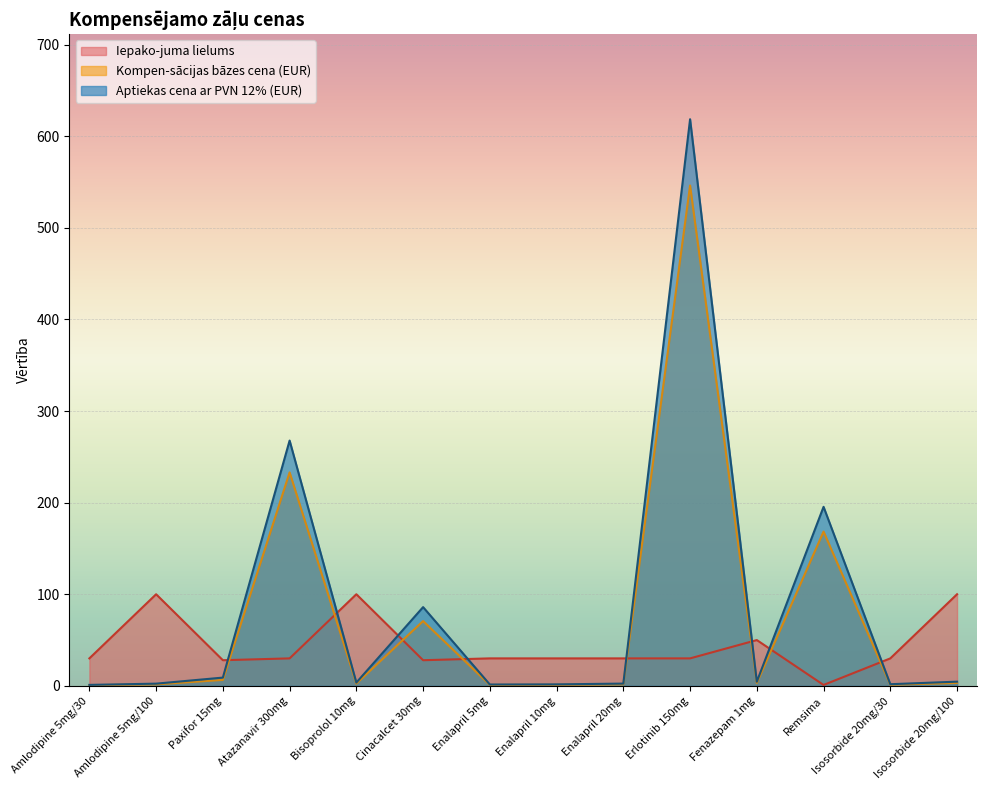

In Iepako-juma lielums, how many points are higher than both neighbors (excluding endpoints)?

3